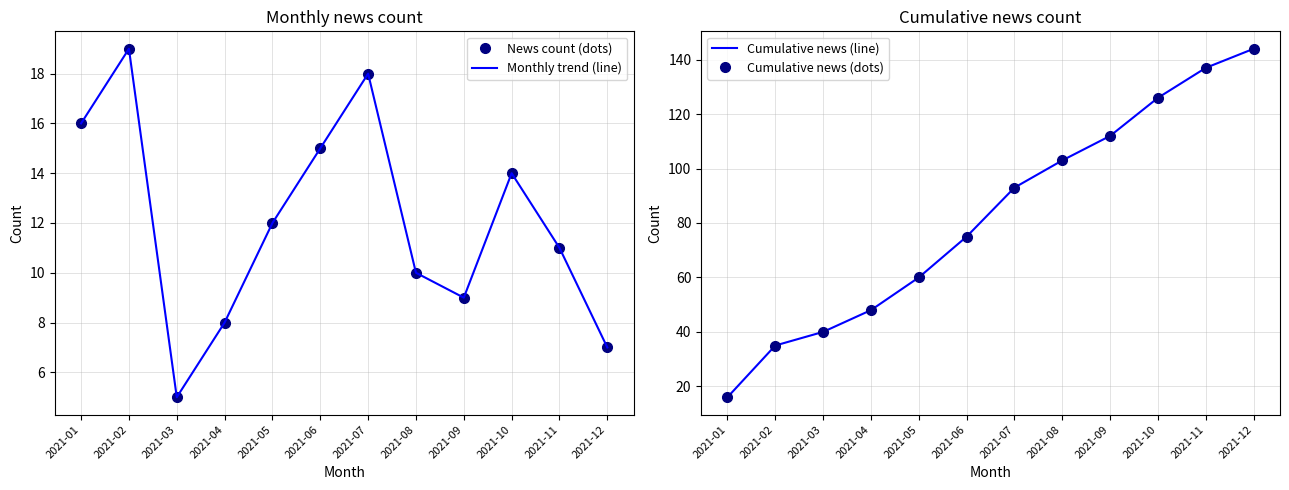

True or false: Cumulative news (dots) and Monthly trend (line) cross at least once.

False